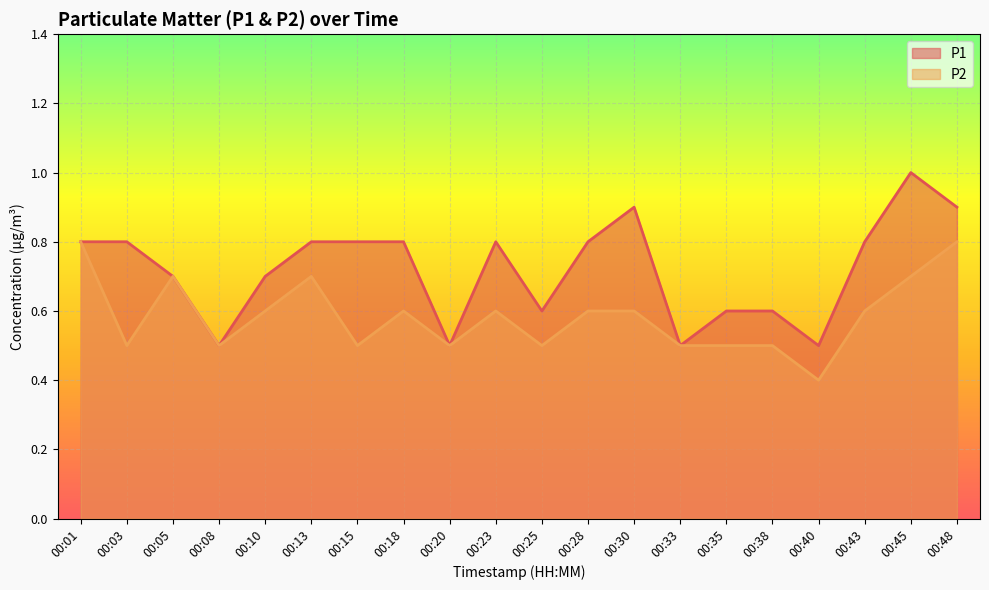

Reading left to right, extract all data points from this chart.

P1: 00:01=0.8	00:03=0.8	00:05=0.7	00:08=0.5	00:10=0.7	00:13=0.8	00:15=0.8	00:18=0.8	00:20=0.5	00:23=0.8	00:25=0.6	00:28=0.8	00:30=0.9	00:33=0.5	00:35=0.6	00:38=0.6	00:40=0.5	00:43=0.8	00:45=1.0	00:48=0.9
P2: 00:01=0.8	00:03=0.5	00:05=0.7	00:08=0.5	00:10=0.6	00:13=0.7	00:15=0.5	00:18=0.6	00:20=0.5	00:23=0.6	00:25=0.5	00:28=0.6	00:30=0.6	00:33=0.5	00:35=0.5	00:38=0.5	00:40=0.4	00:43=0.6	00:45=0.7	00:48=0.8